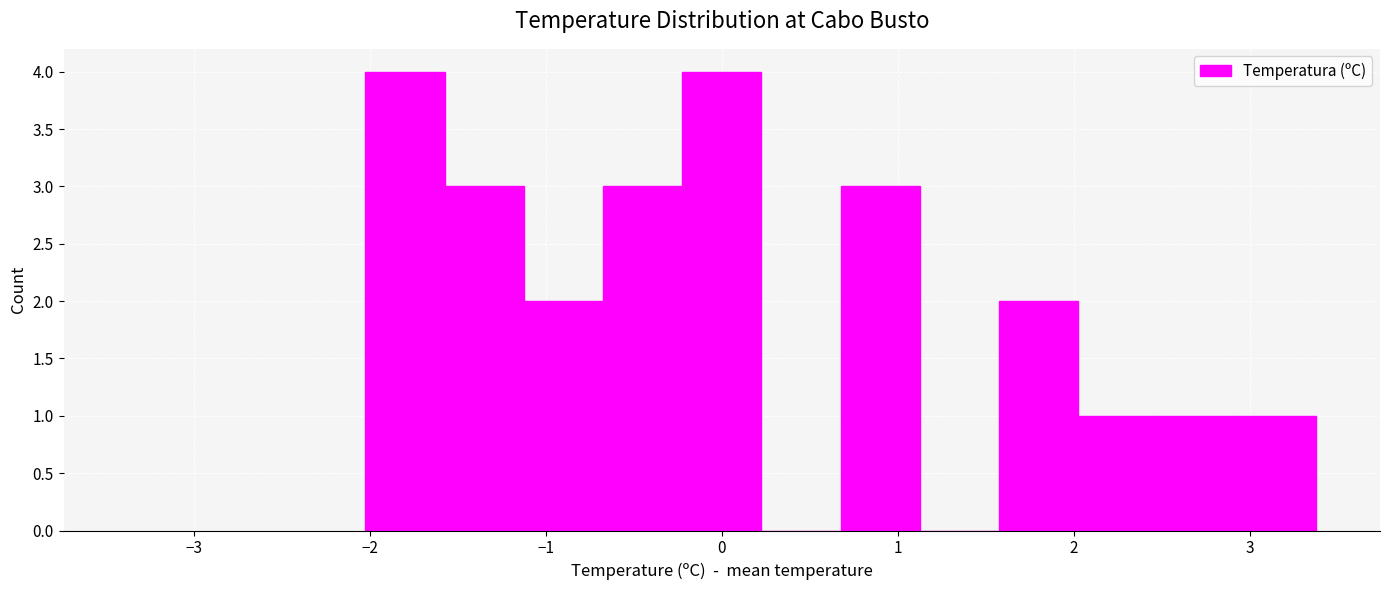

What is the height of the bar covering 2.9 to 3.4 on the x-axis? Neither the bar edges nor the heights are printed on the chart, so give them approximately, as read against the axes.

1